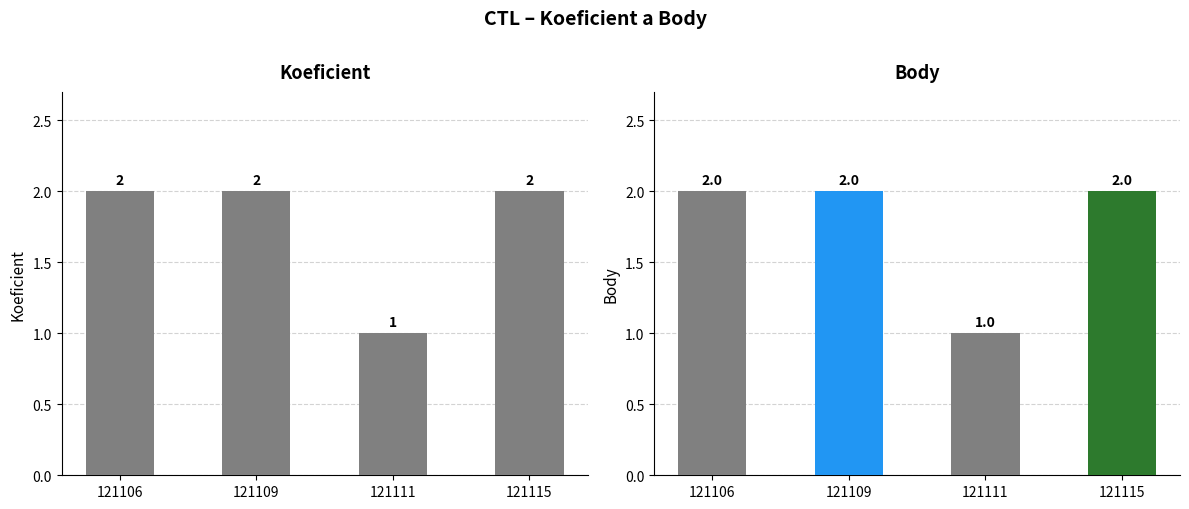

How many distinct data groups are displayed?

2